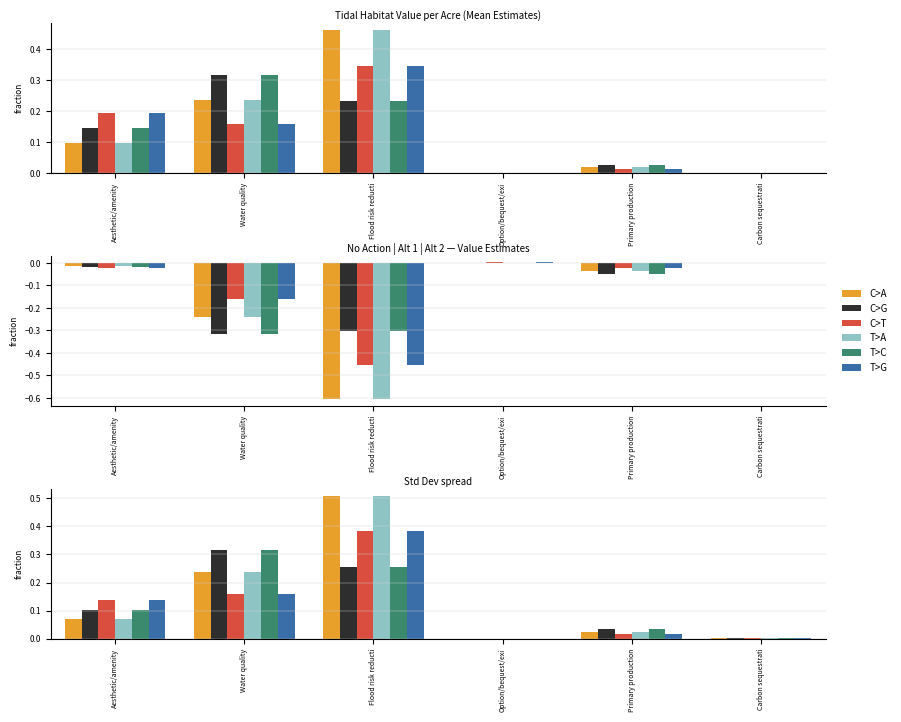

Is it true that C>T equals 0.0 at Option/bequest/exi?

True